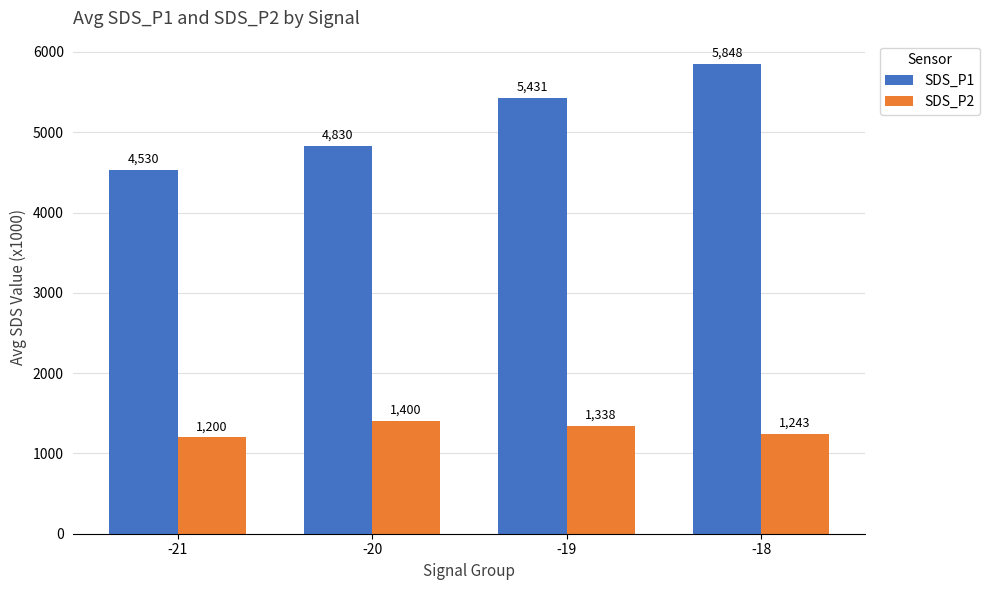

Count the SDS_P1 values in the range 4830 to 5848.

3